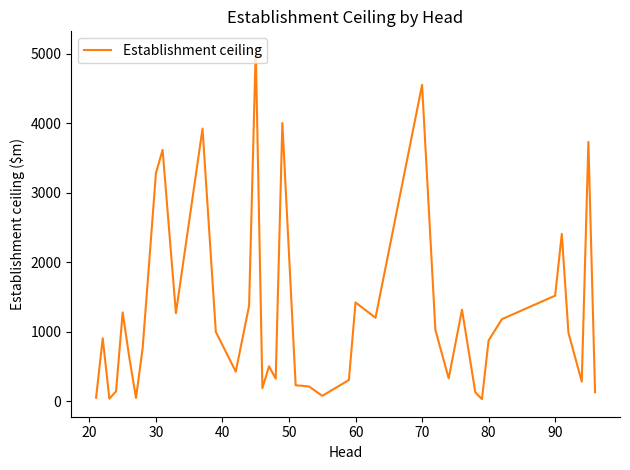

What is the maximum value shown in the chart?

5072.8